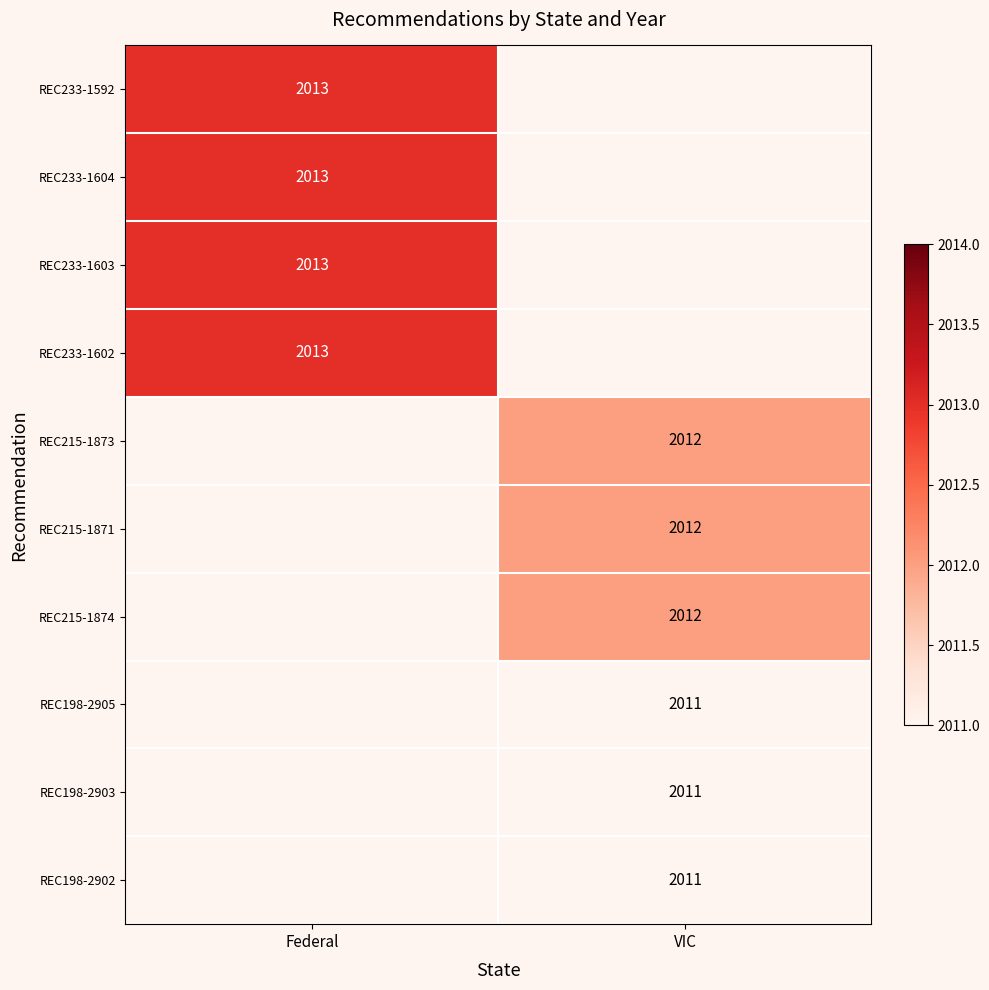

Is the value of REC198-2902 at VIC greater than the value of REC215-1871 at VIC?

No